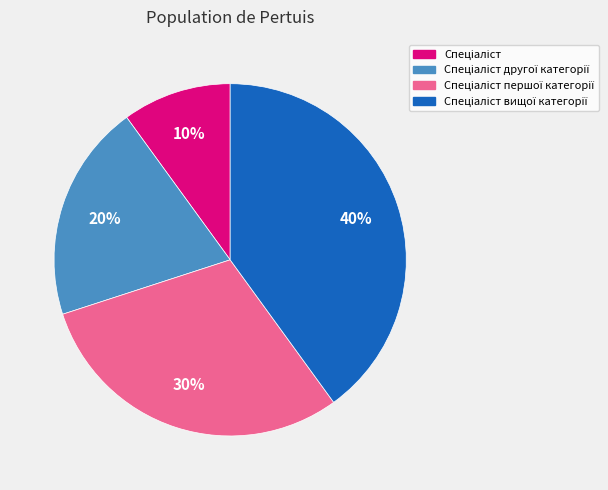

Does any single category account for the majority?

No